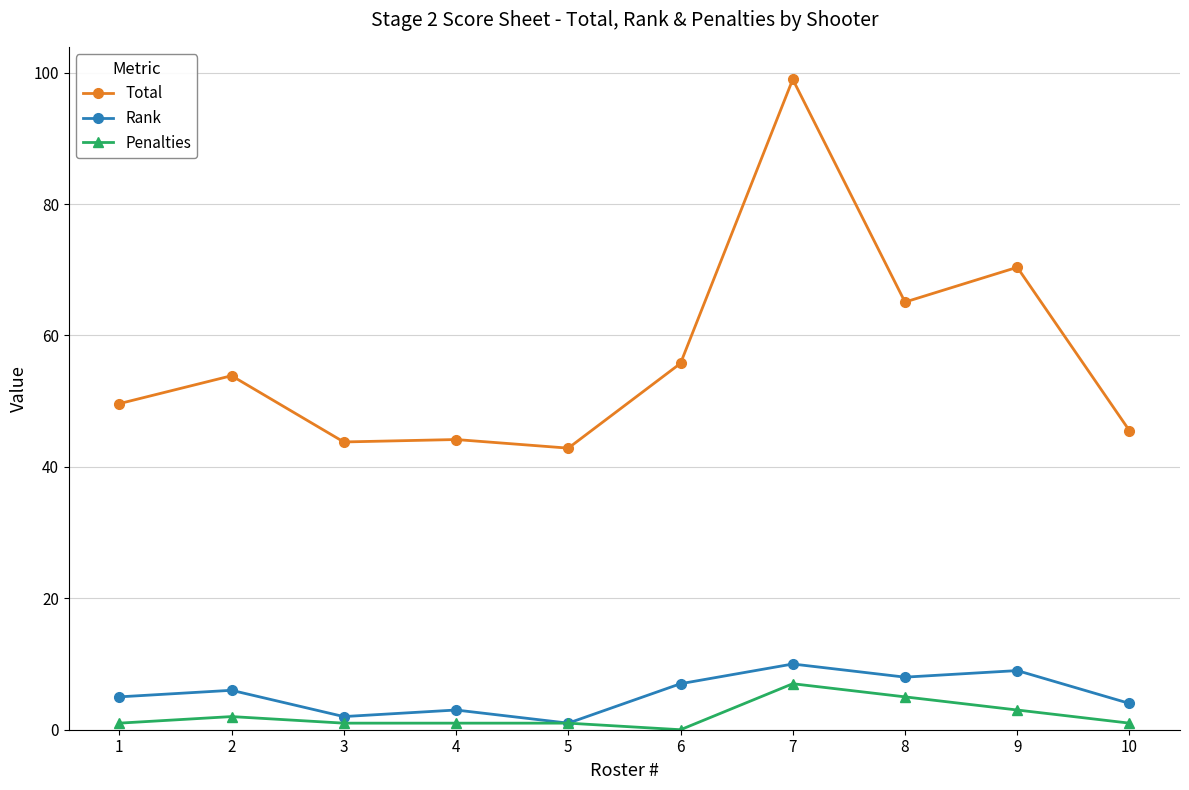

How many positive values does the Penalties series have?

9